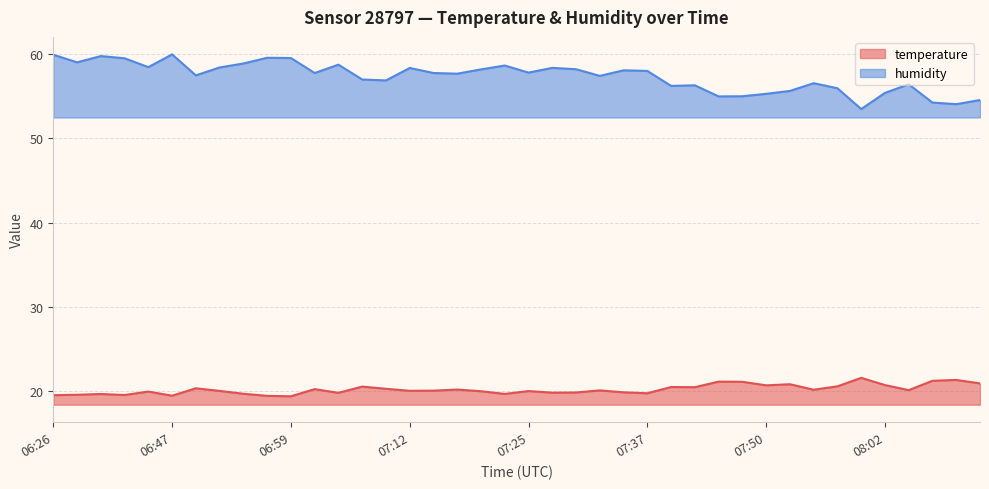

True or false: temperature has more than 2 interior local peaks.

True